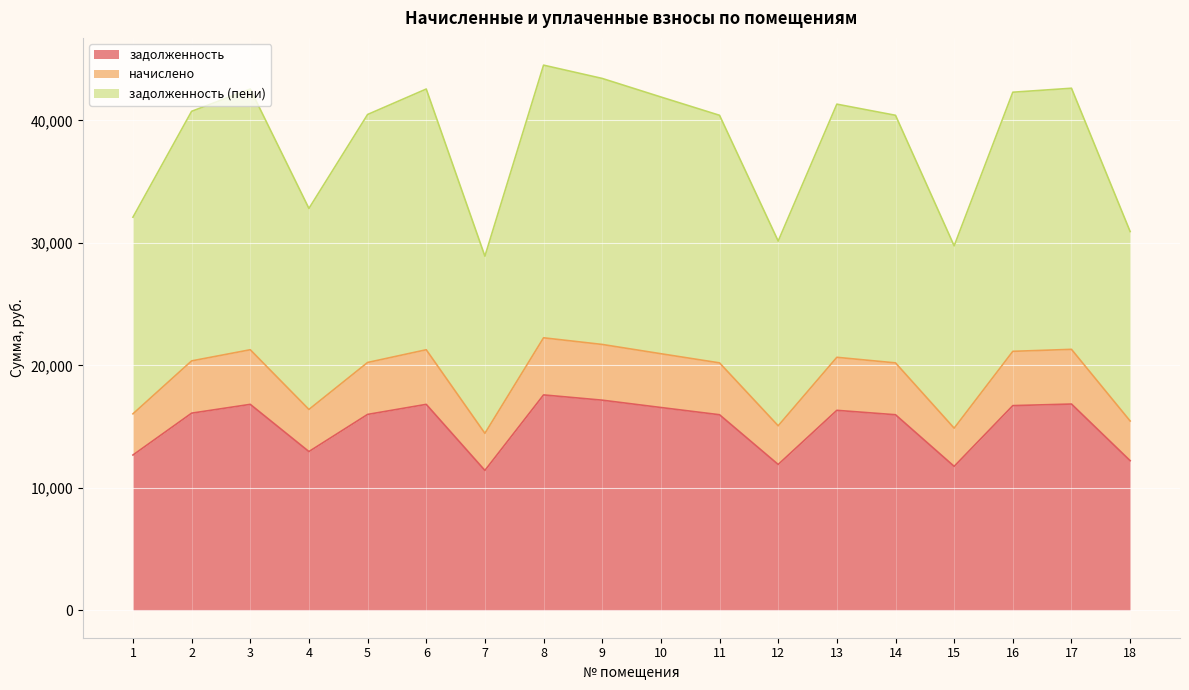

Does the chart display data point markers on the line(s)?

No